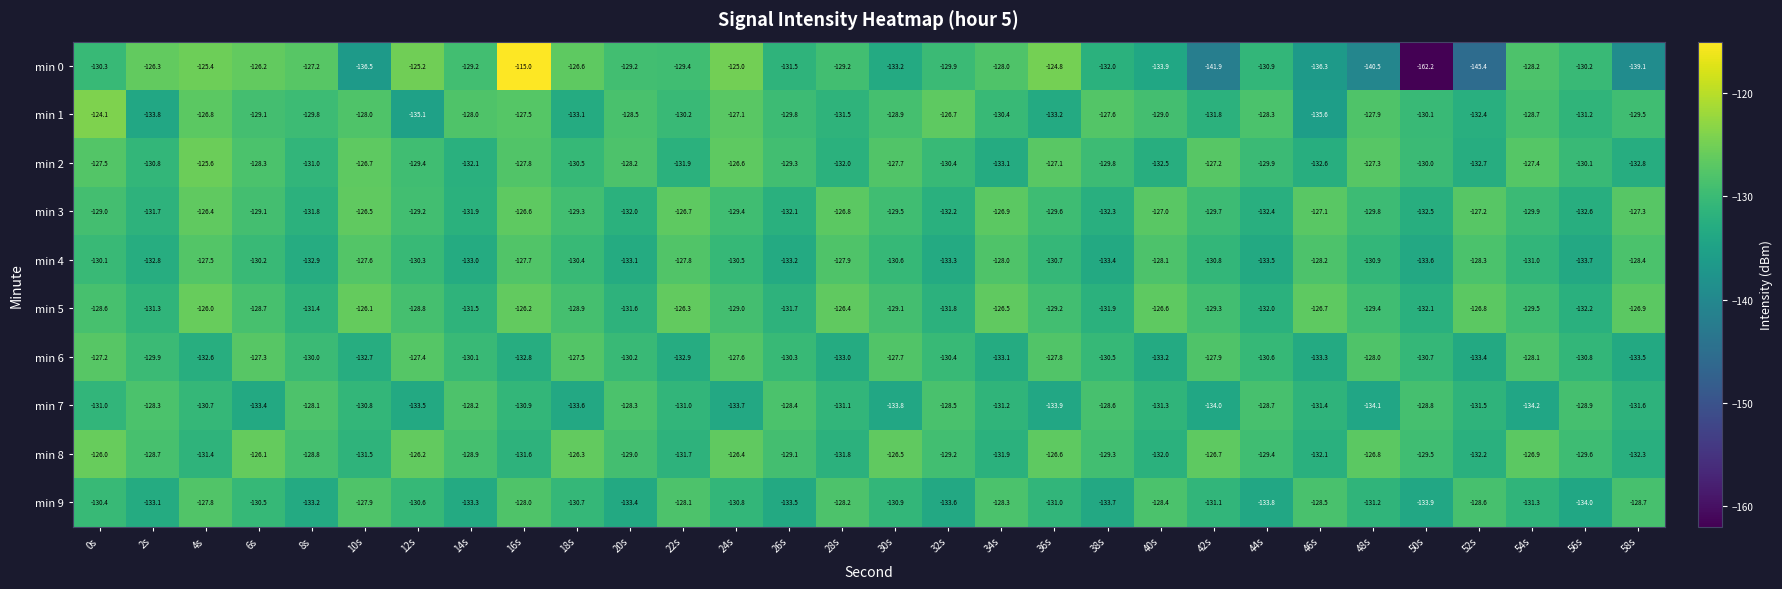

What is the minimum value shown in the chart?

-162.2